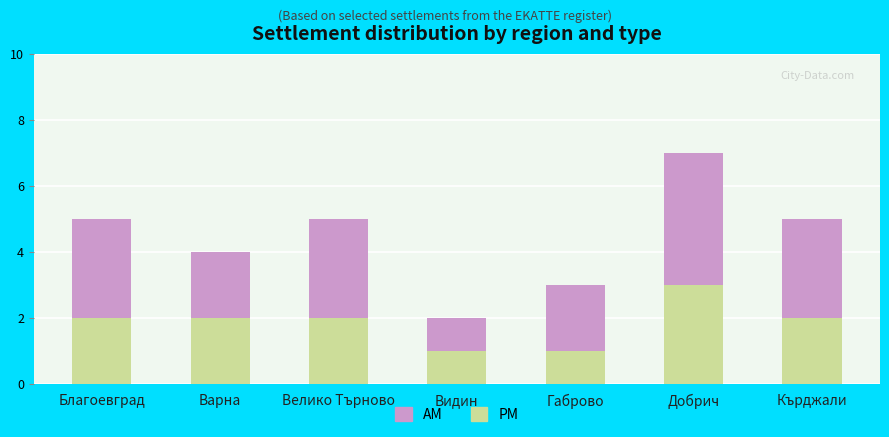

The value of PM at Велико Търново is 2. True or false?

True